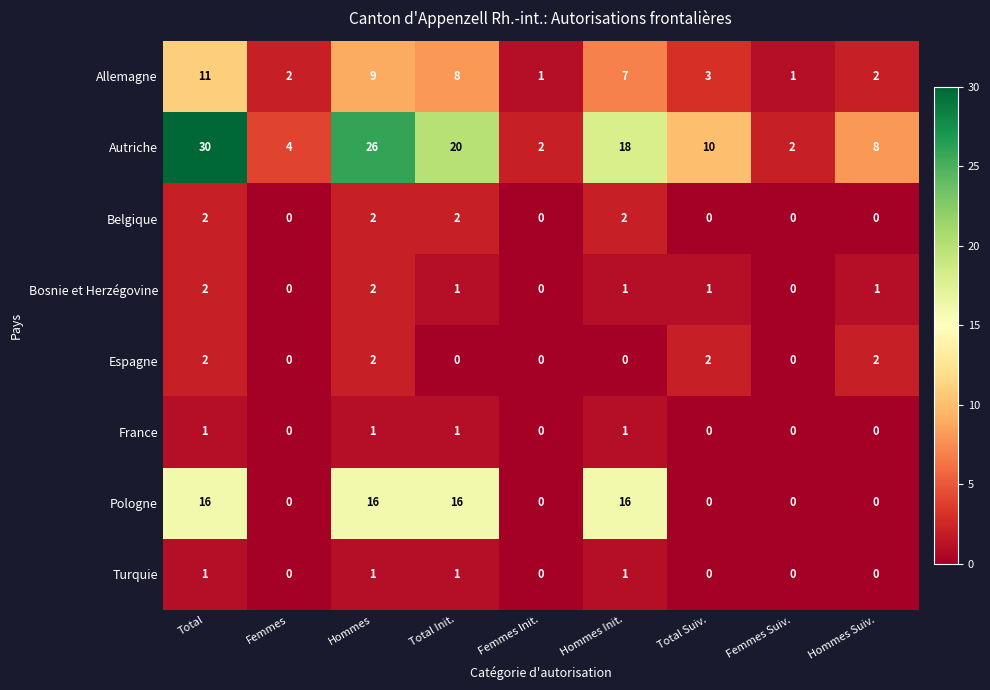

What is the maximum value shown in the chart?

30